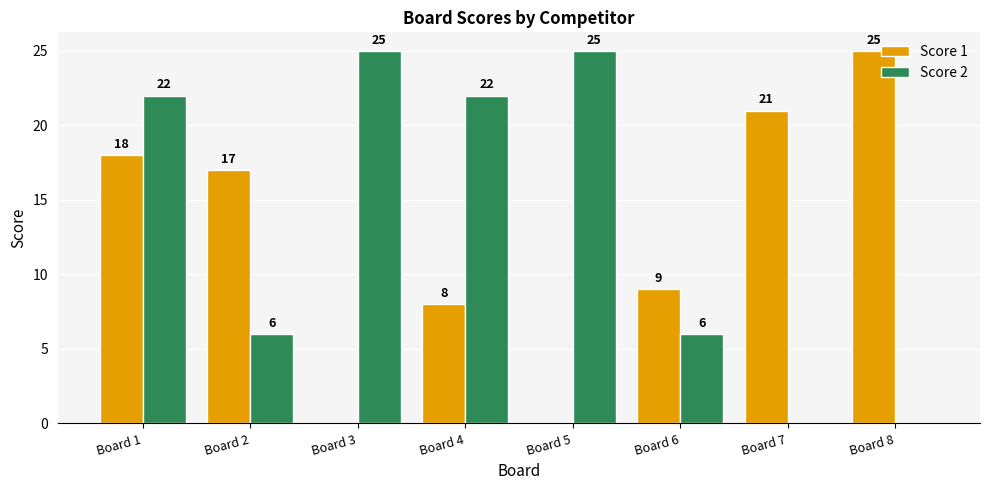

Is the value of Score 2 at Board 3 greater than the value of Score 1 at Board 3?

Yes